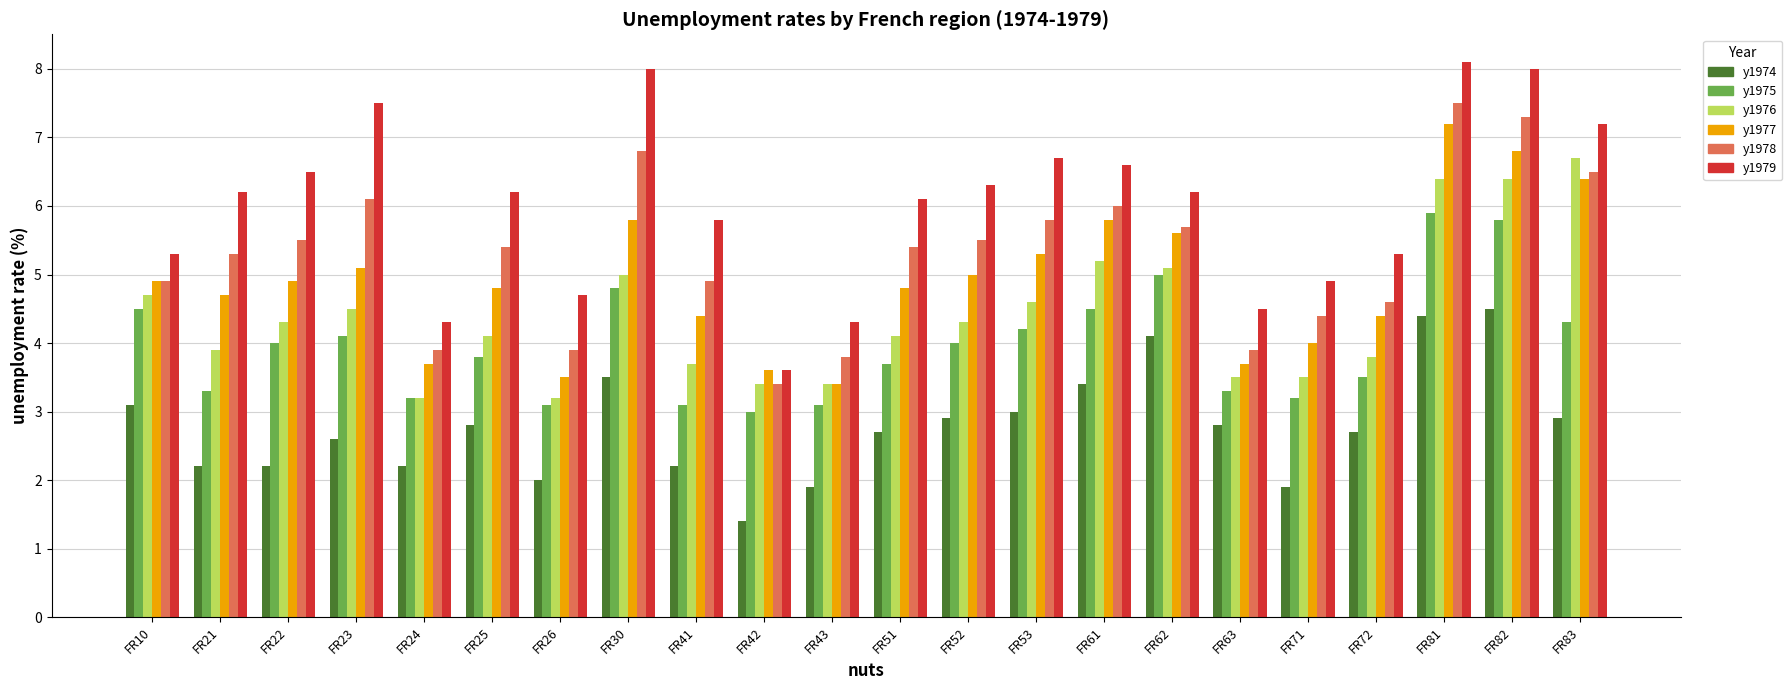

At how many categories does at least one series exceed 6?

13